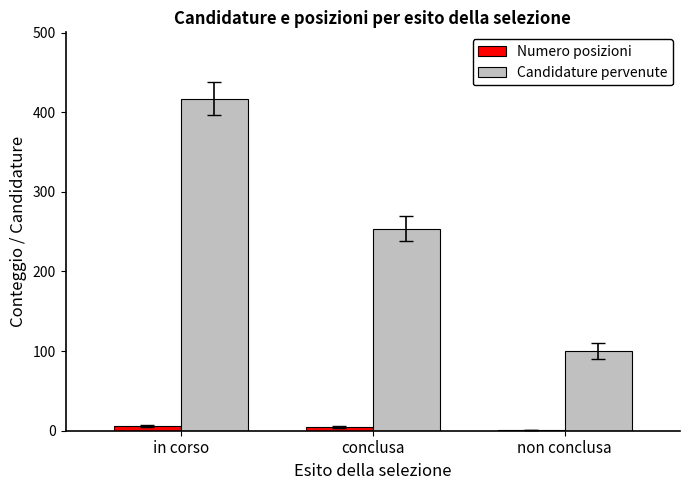

What is the maximum value shown in the chart?

417